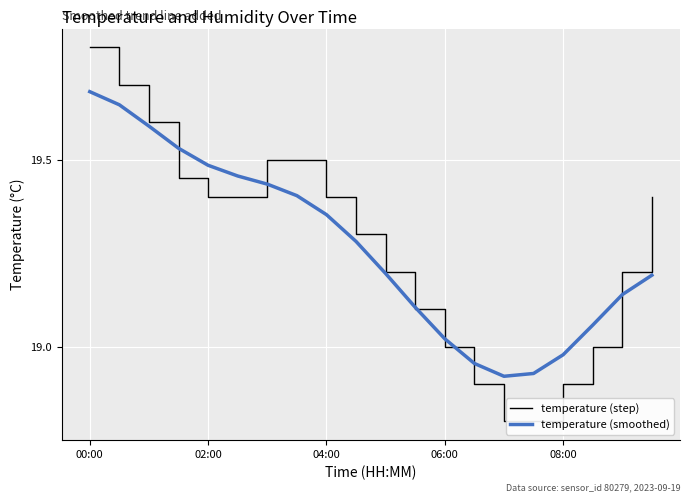

The temperature (smoothed) series shows 19.3 at 9. True or false?

True